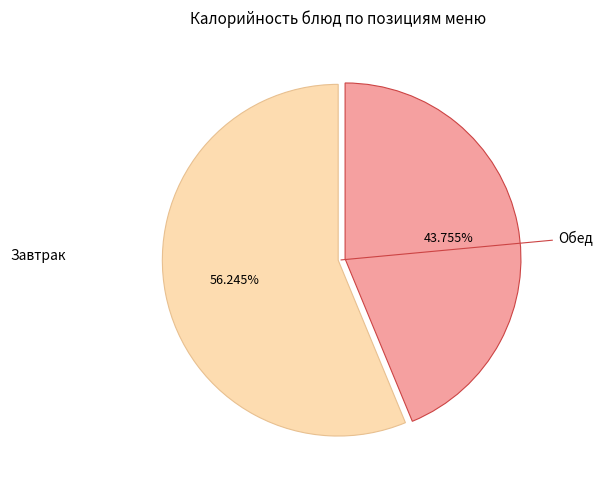

Is there any slice that represents more than half of the pie?

Yes